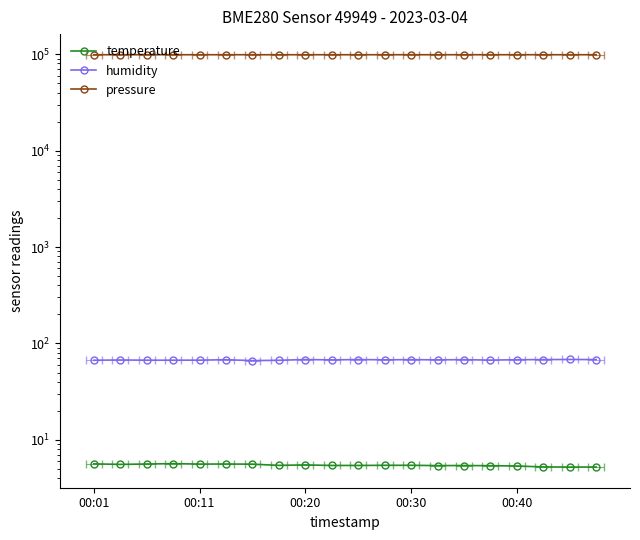

Is this an area chart (filled region under the line)?

No